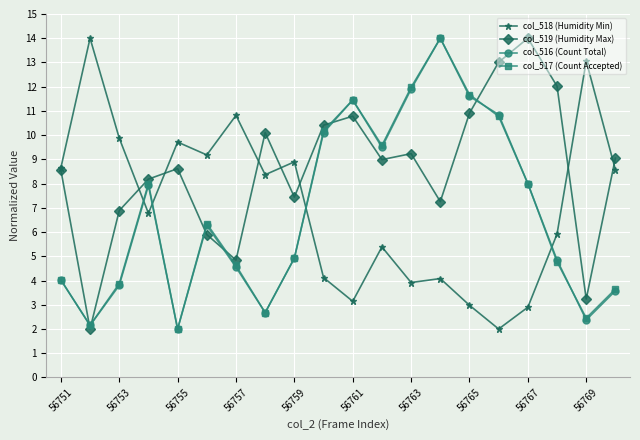

How many interior local valleys does the col_516 (Count Total) series have?

5